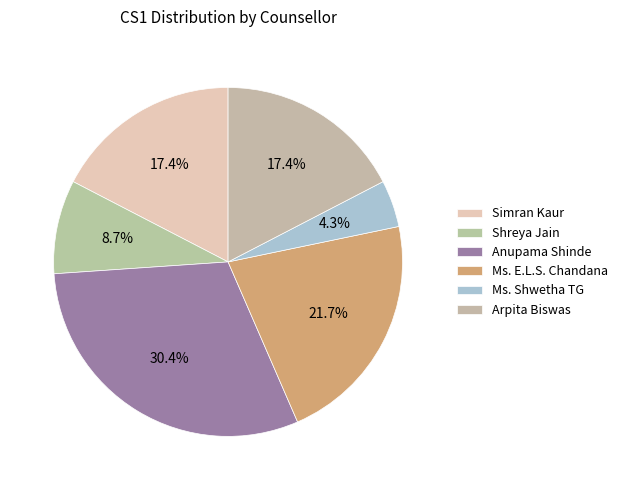

Is there any slice that represents more than half of the pie?

No